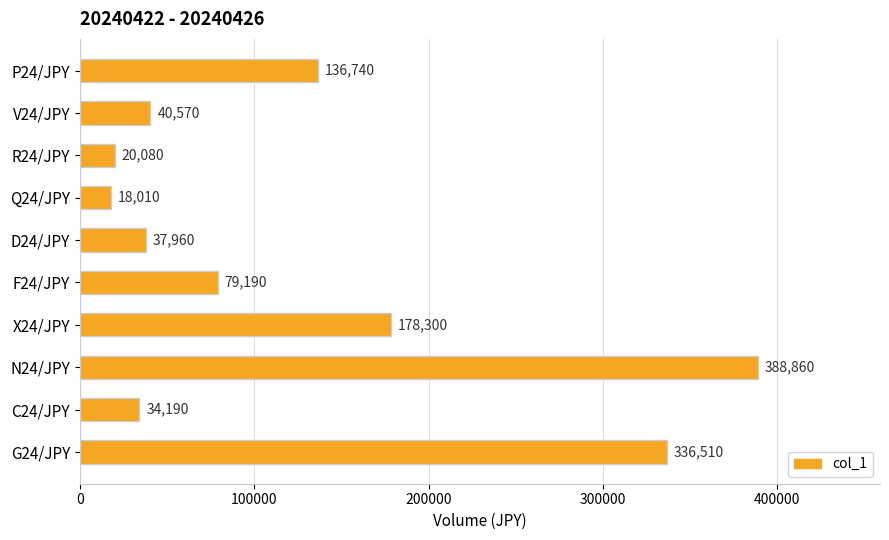

Which category has the highest value across all series?

N24/JPY